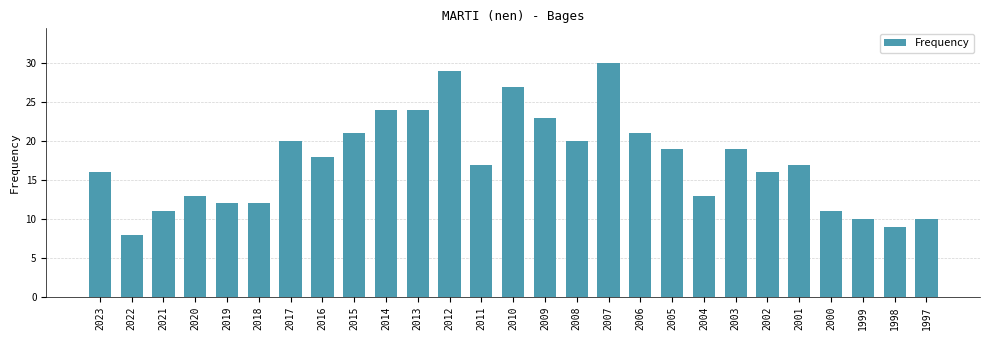

Reading left to right, extract all data points from this chart.

2023=16	2022=8	2021=11	2020=13	2019=12	2018=12	2017=20	2016=18	2015=21	2014=24	2013=24	2012=29	2011=17	2010=27	2009=23	2008=20	2007=30	2006=21	2005=19	2004=13	2003=19	2002=16	2001=17	2000=11	1999=10	1998=9	1997=10